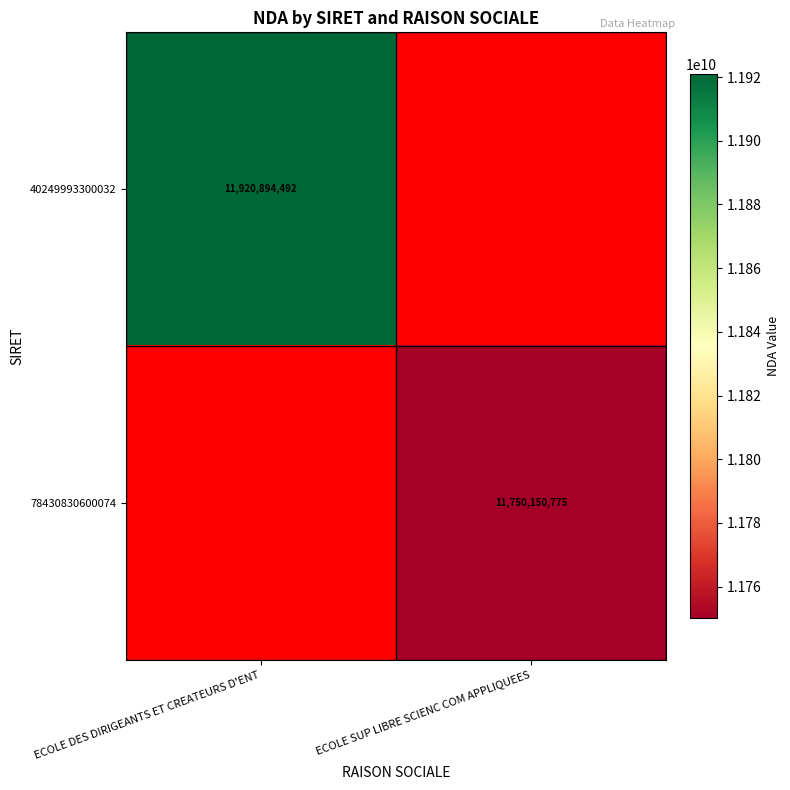

At how many categories does at least one series exceed 11857155523?

1